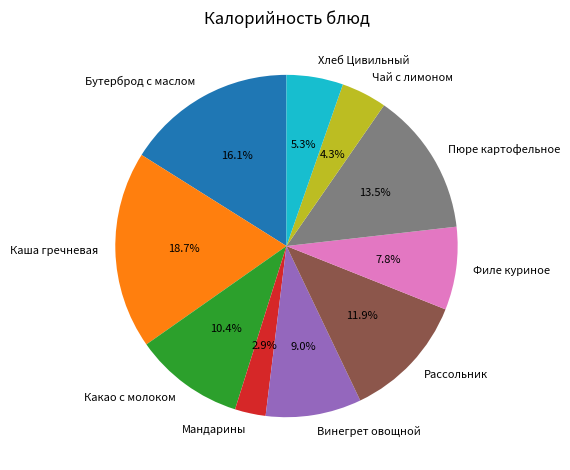

Which category has the biggest portion of the pie?

Каша гречневая